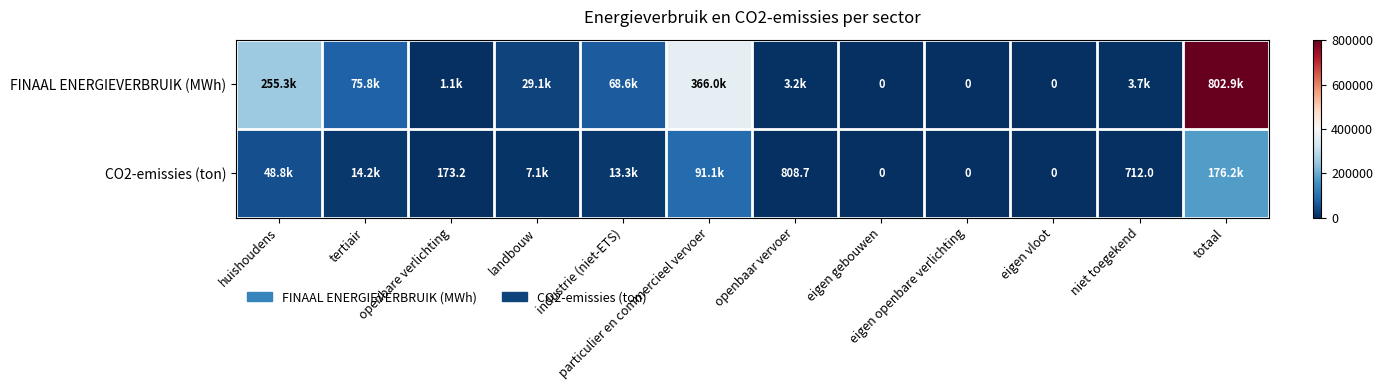

Is the value of CO2-emissies (ton) at openbaar vervoer greater than the value of FINAAL ENERGIEVERBRUIK (MWh) at eigen openbare verlichting?

Yes